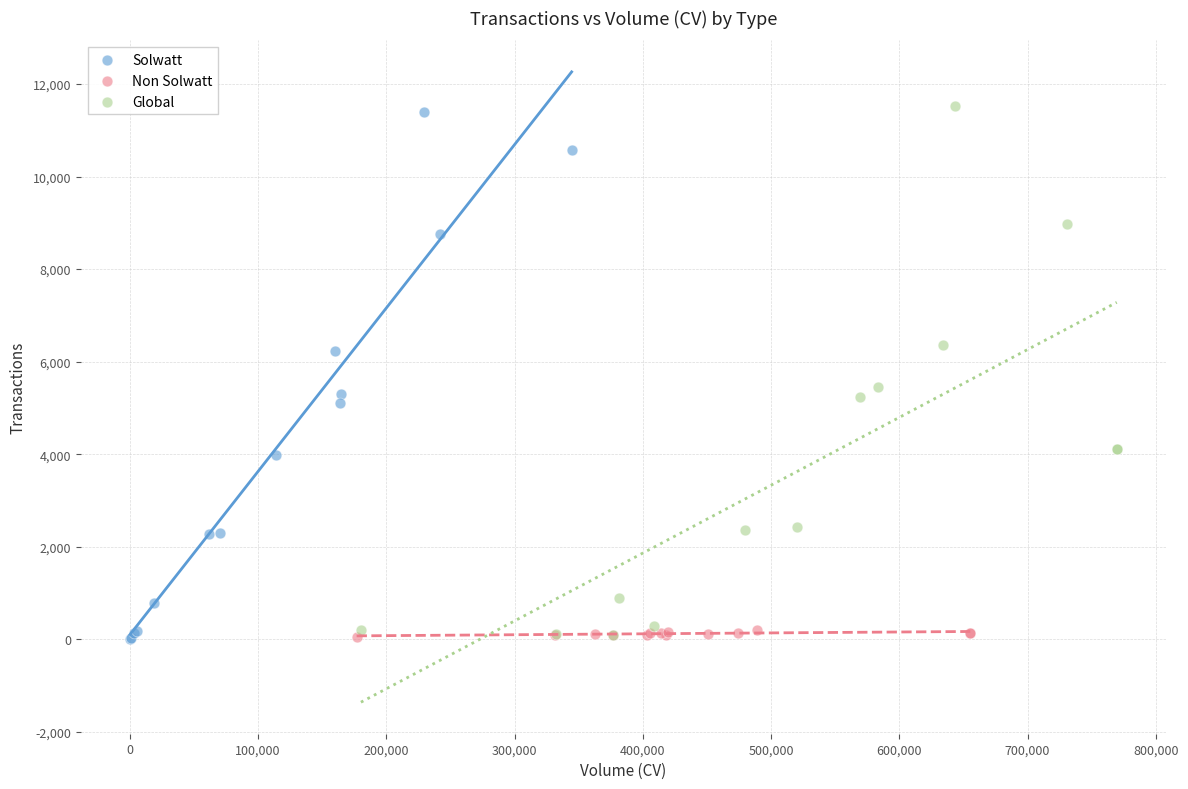

Which series has the widest spread of Y values?

Global